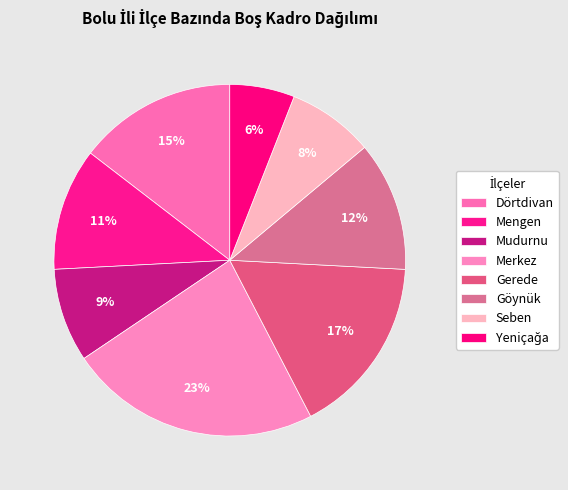

To the nearest percent, what is the difference between the Mengen and Göynük slice percentages?

1%